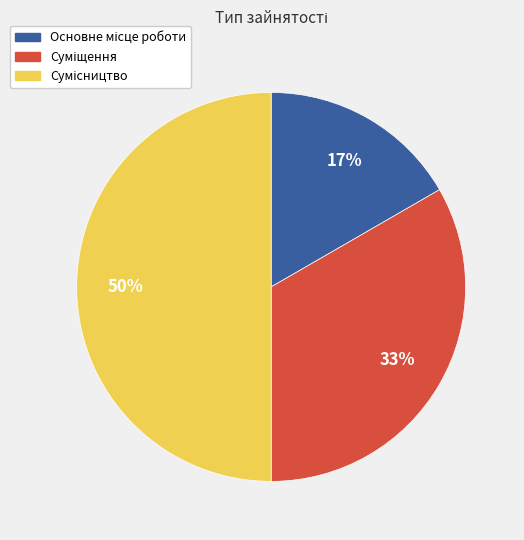

Count the number of slices in the pie.

3